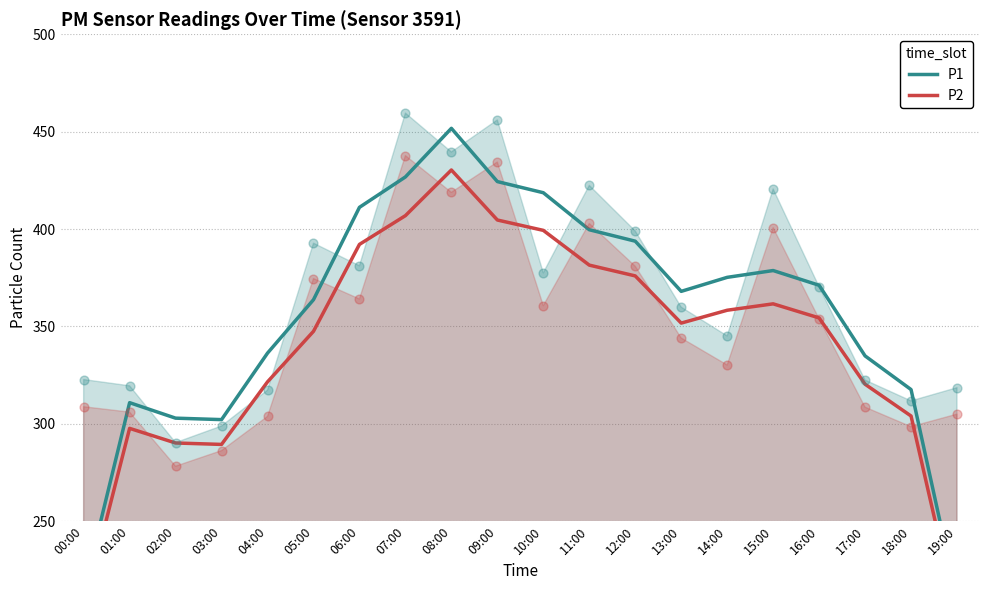

At which category is the sum across all series the highest?

08:00